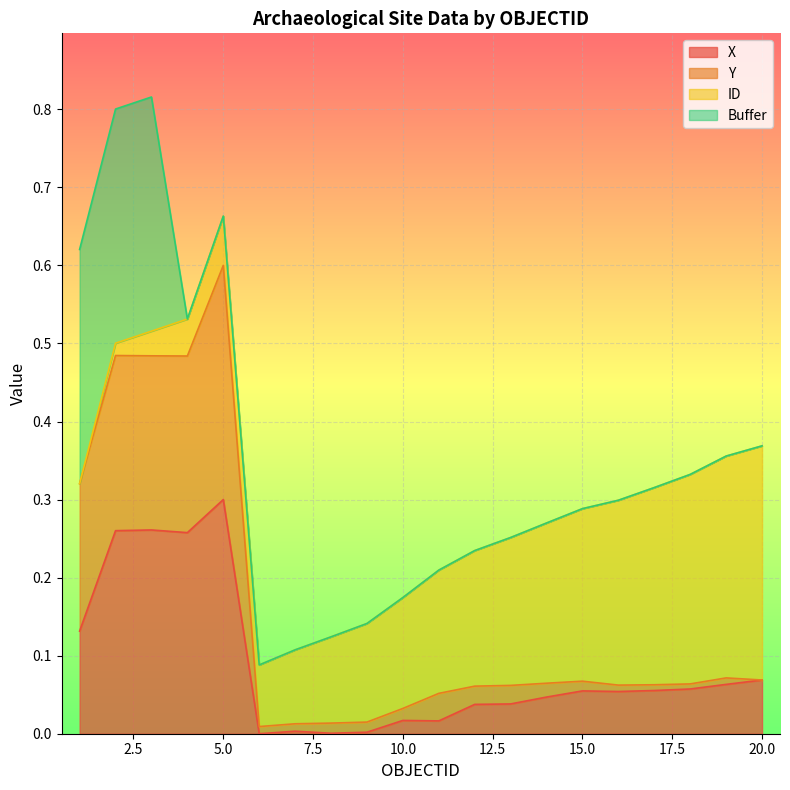

Does the chart display data point markers on the line(s)?

No